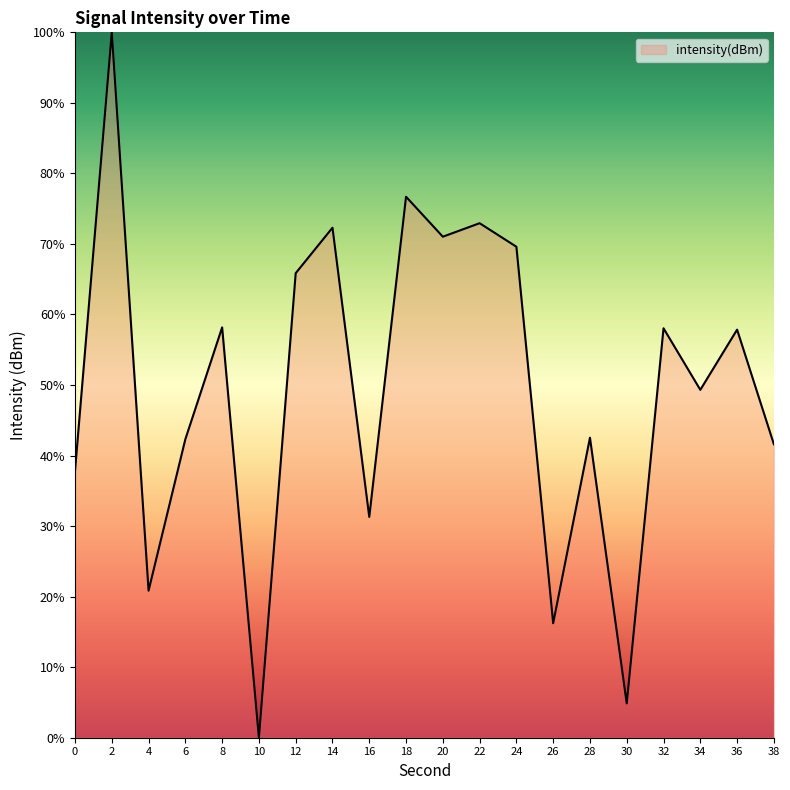

True or false: the data has more than 0 interior local peaks.

True